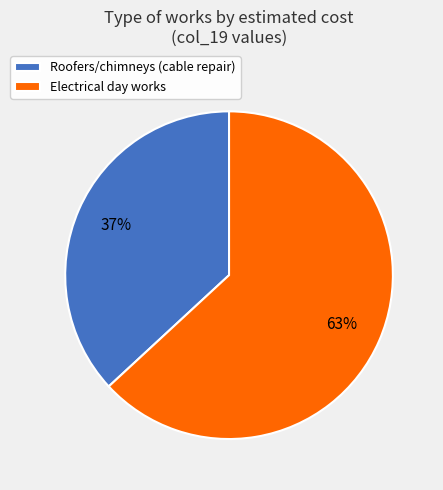

Do Electrical day works and Roofers/chimneys (cable repair) together represent more than half of the pie?

Yes